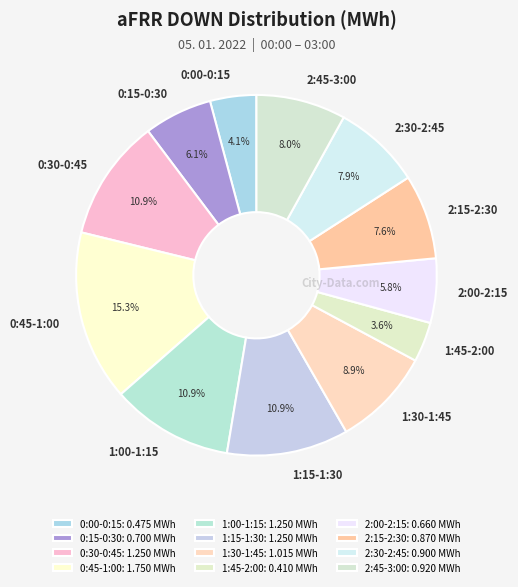

Do 1:00-1:15 and 0:30-0:45 together represent more than half of the pie?

No